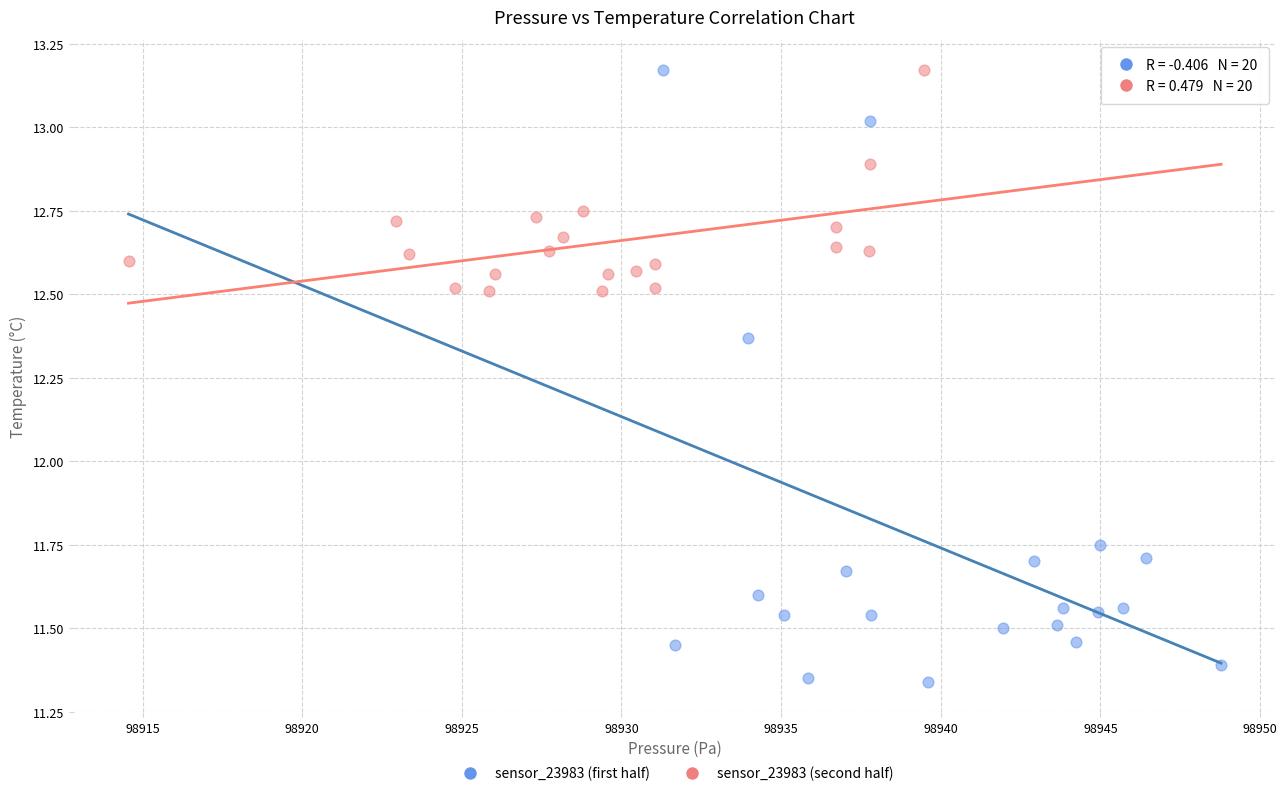

Which series has the largest Y range (max minus min)?

sensor_23983 (first half)